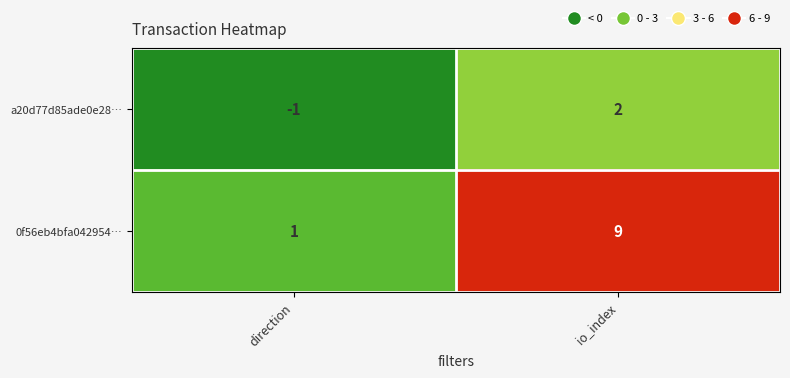

Reading left to right, what are all the values shown in this chart?

a20d77d85ade0e28…: direction=-1	io_index=2
0f56eb4bfa042954…: direction=1	io_index=9